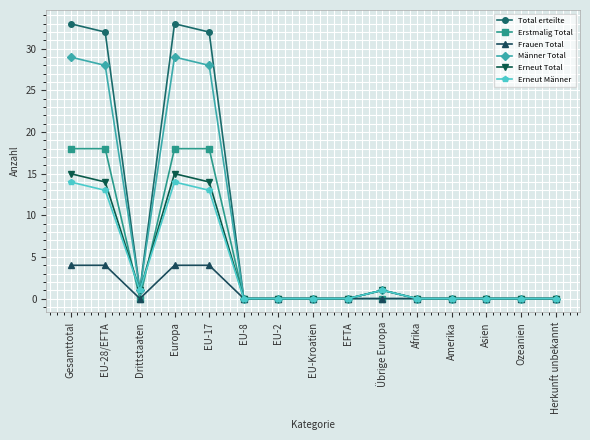

True or false: Frauen Total has a value of -2 at EU-Kroatien.

False